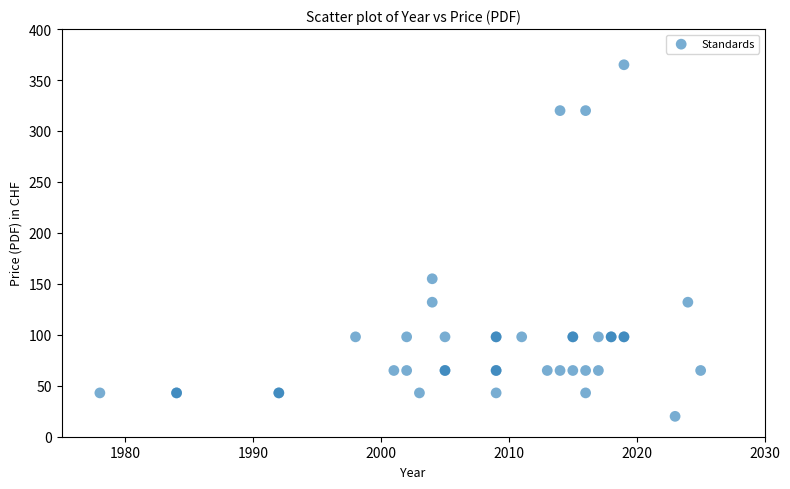

What Y value in the scatter plot is closest to 192?

155